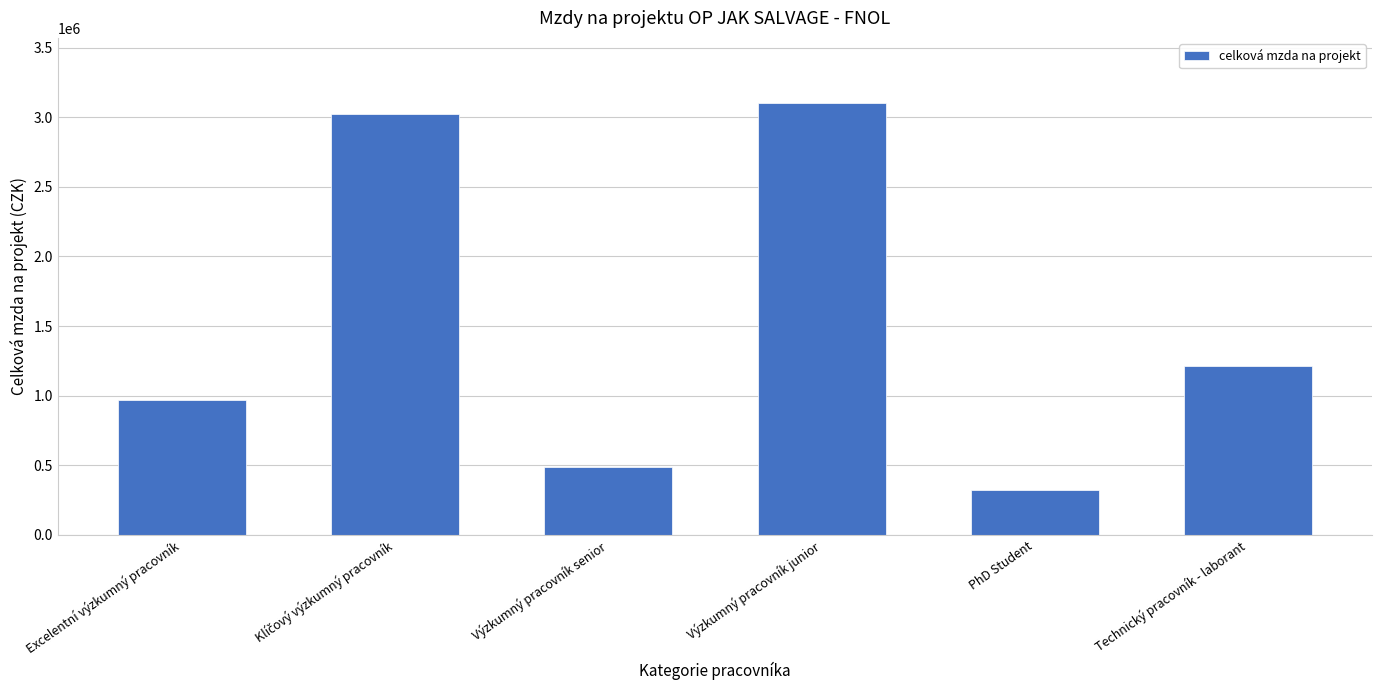

At which category does the chart reach its peak across all series?

Výzkumný pracovník junior